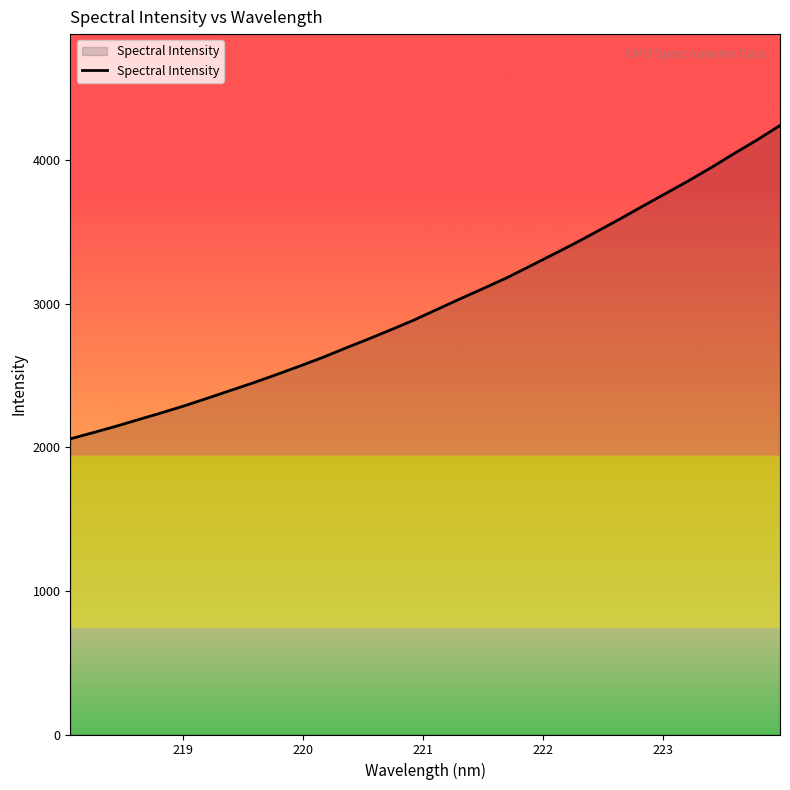

What is the smallest value displayed?

2059.3